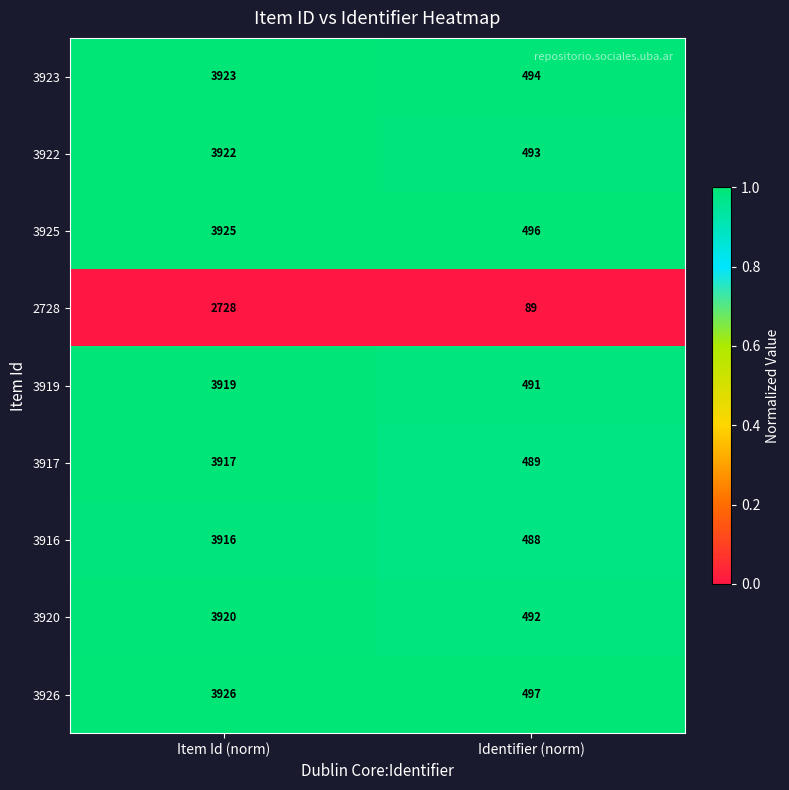

True or false: 3922 has a value of 2079 at Item Id (norm).

False